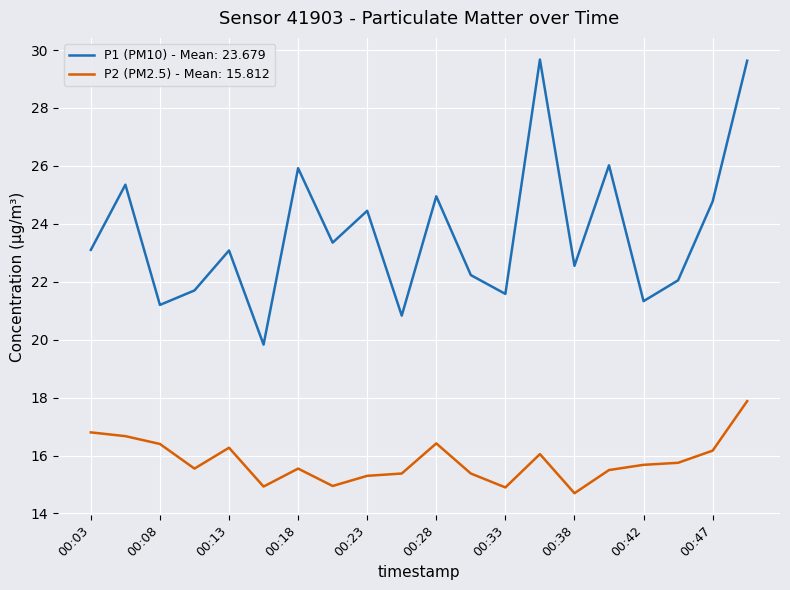

Which series has the largest total across all categories?

P1 (PM10) - Mean: 23.679